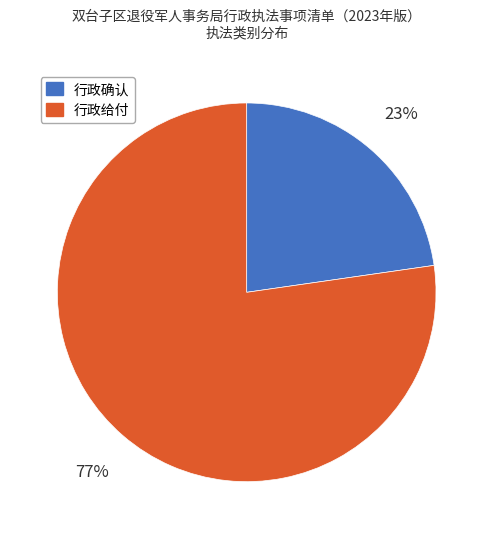

To the nearest percent, what percentage of the pie is 行政给付?

77%